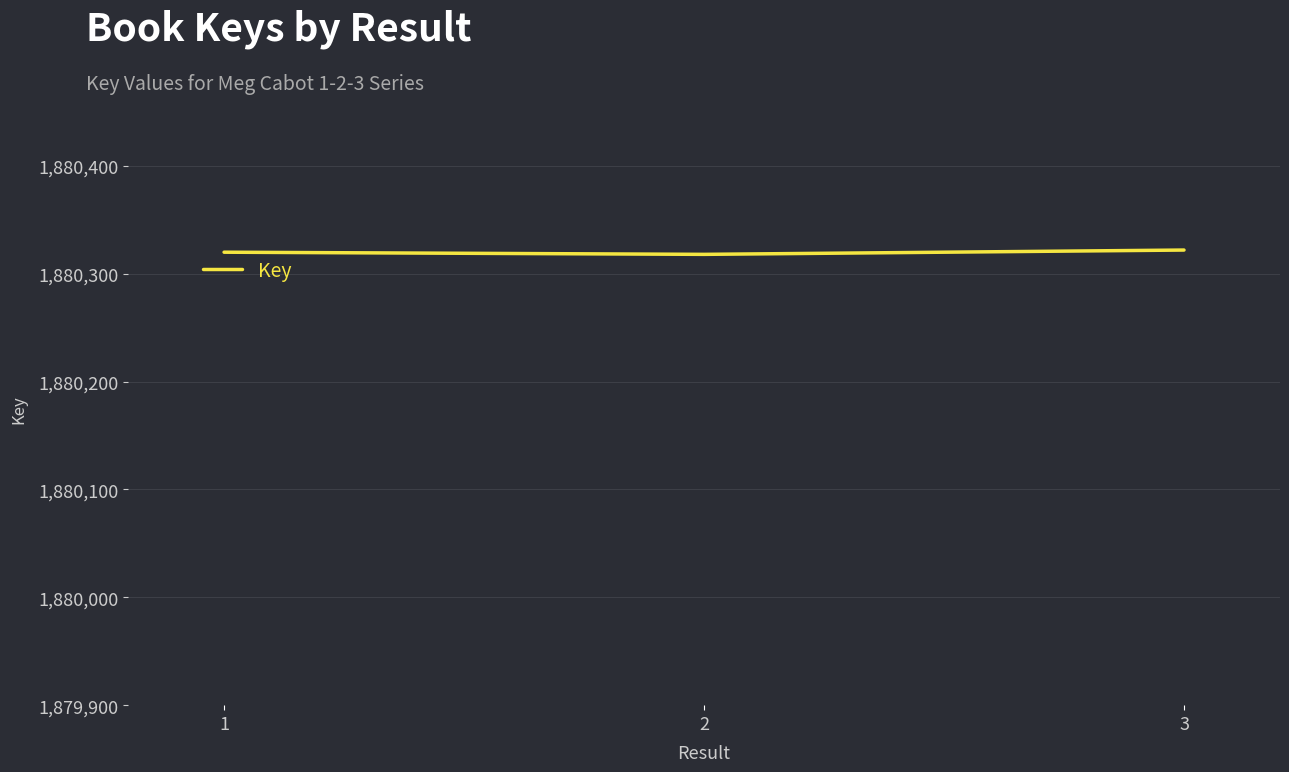

What is the sum of all values?

5640960